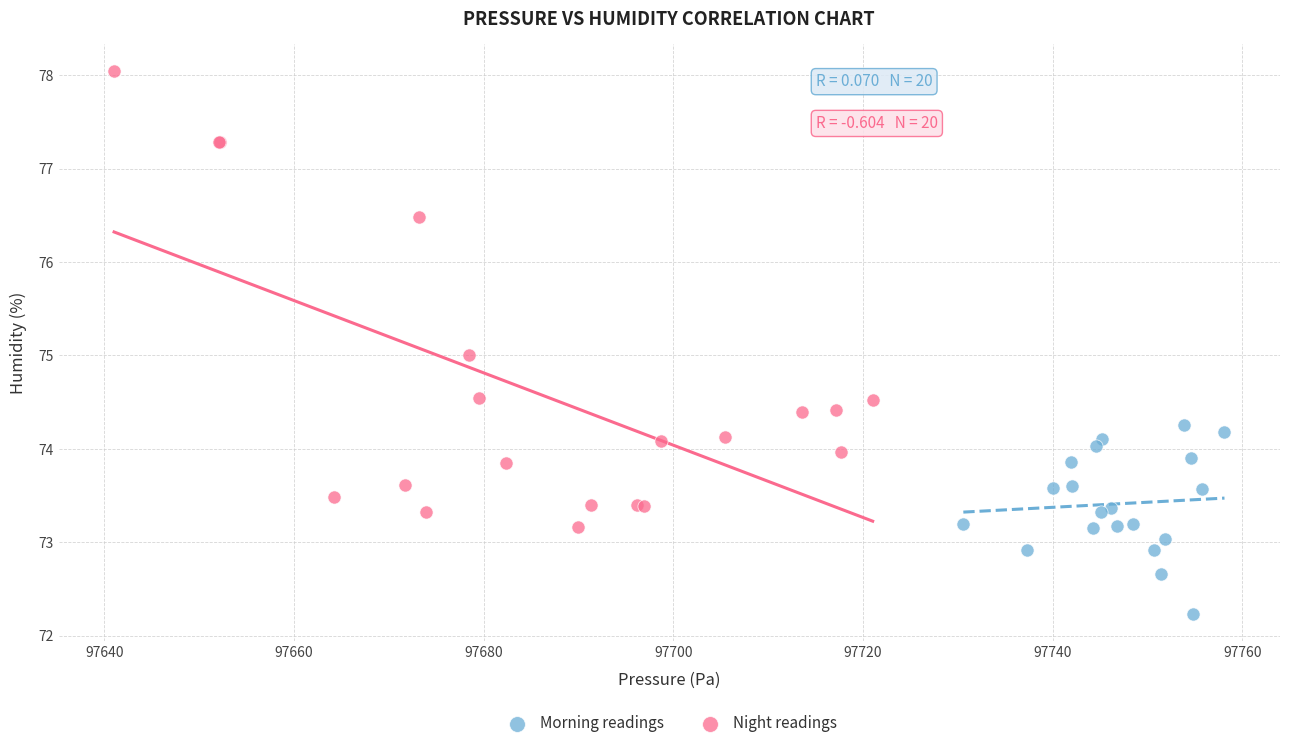

Which series has the widest spread of Y values?

Night readings